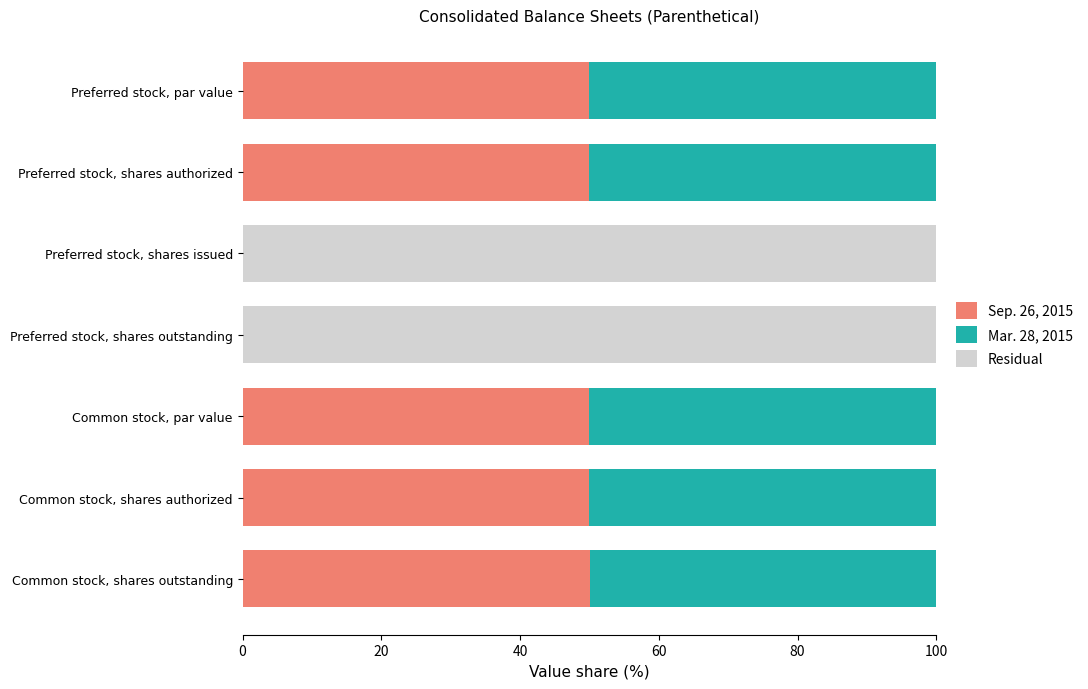

What is the total value across all series at Common stock, par value?

100.0